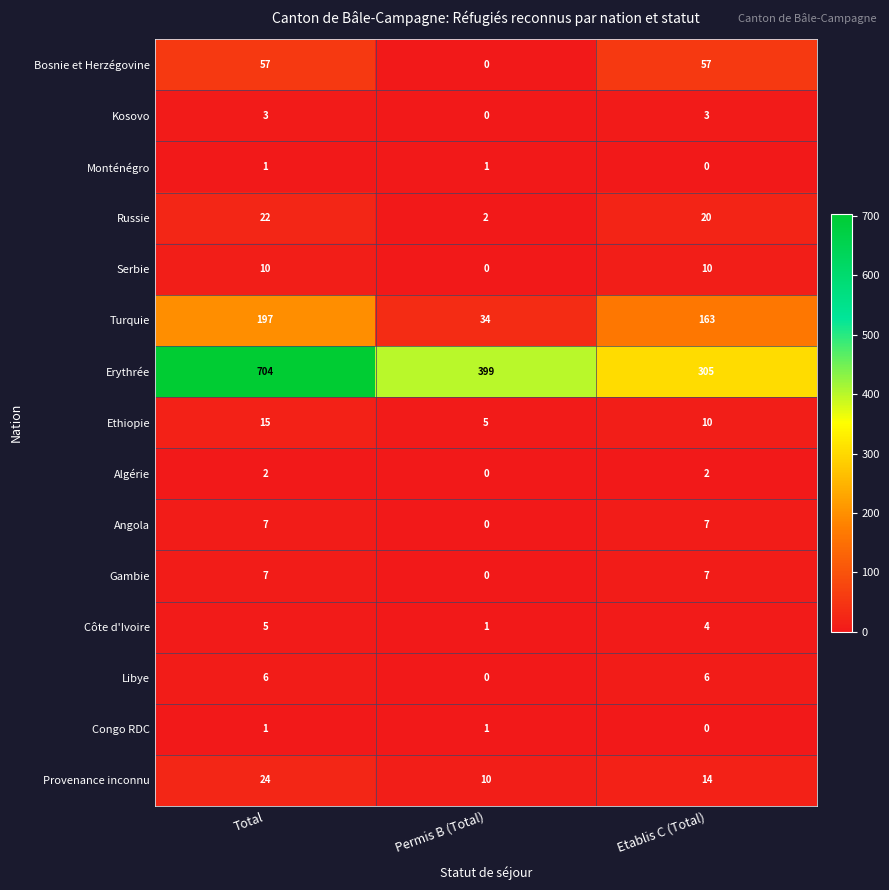

Where is Angola nearest to the value 3?

Permis B (Total)